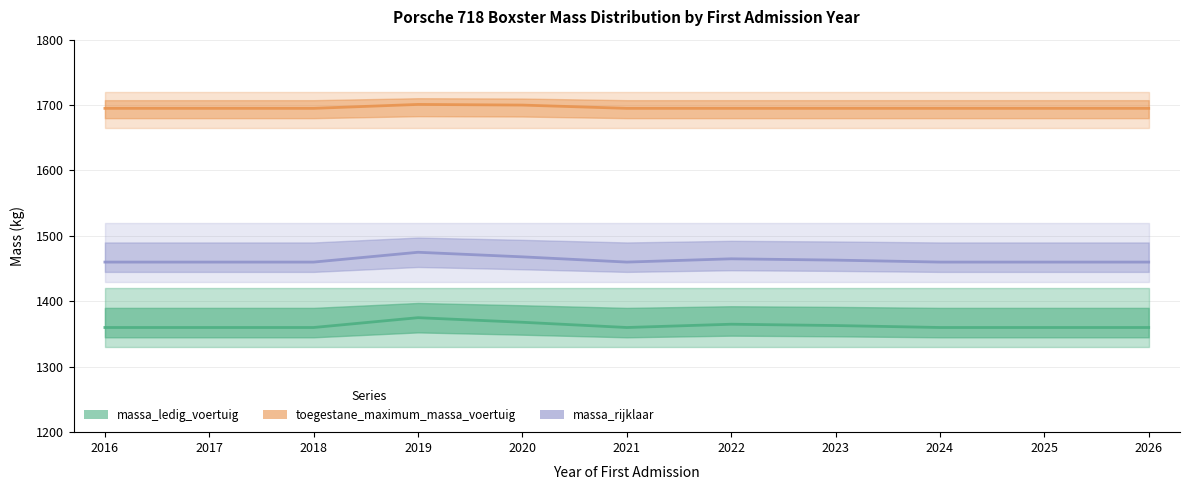

Is this an area chart (filled region under the line)?

No